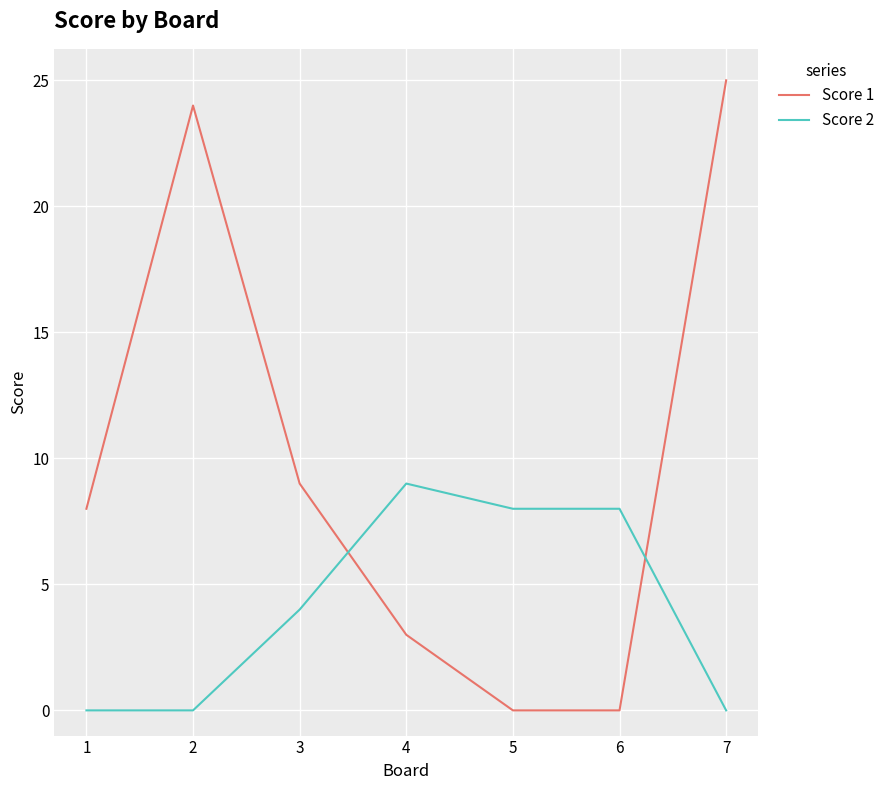

What are all the series names shown in the legend?

Score 1, Score 2